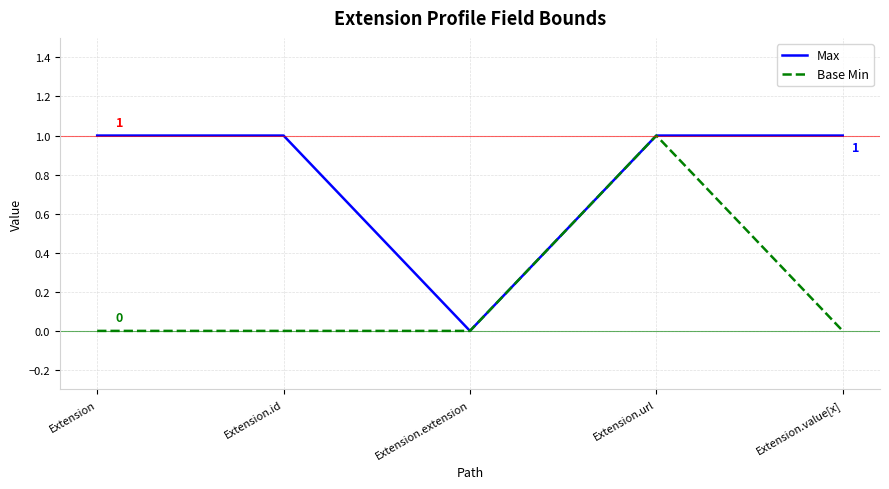

Is the value of Max at Extension.id greater than the value of Base Min at Extension.value[x]?

Yes